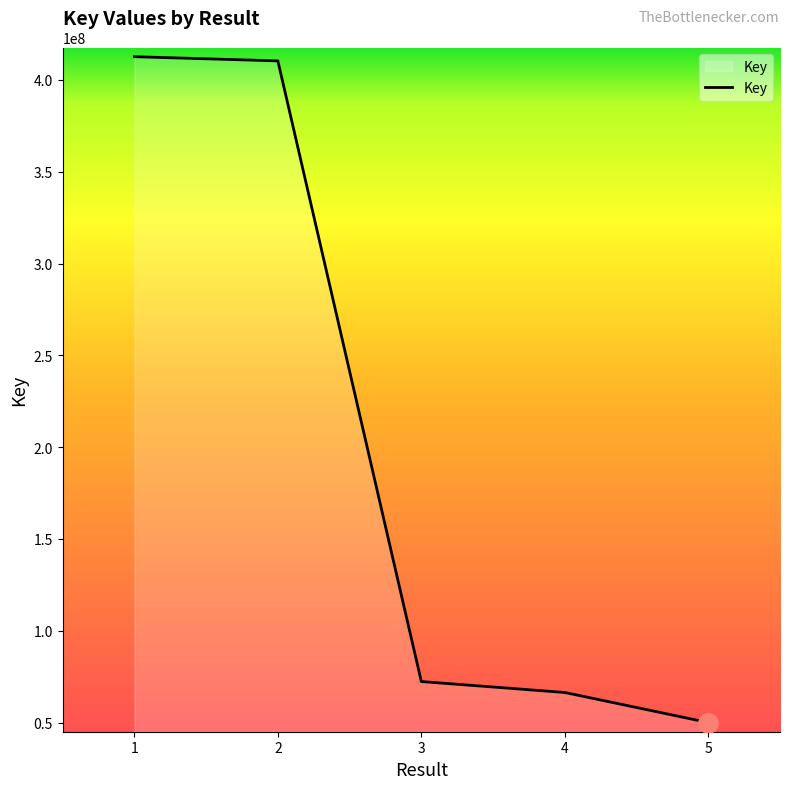

What is the average value?

202366559